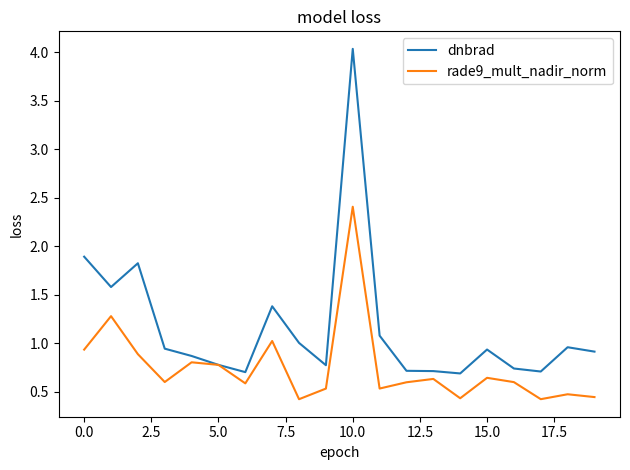

What is the maximum value shown in the chart?

4.0